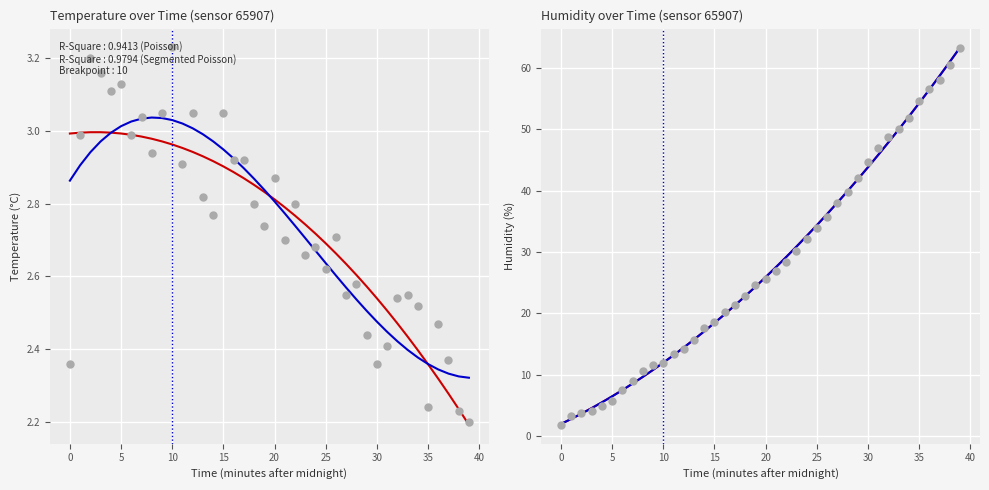

Which series has the largest total across all categories?

humidity